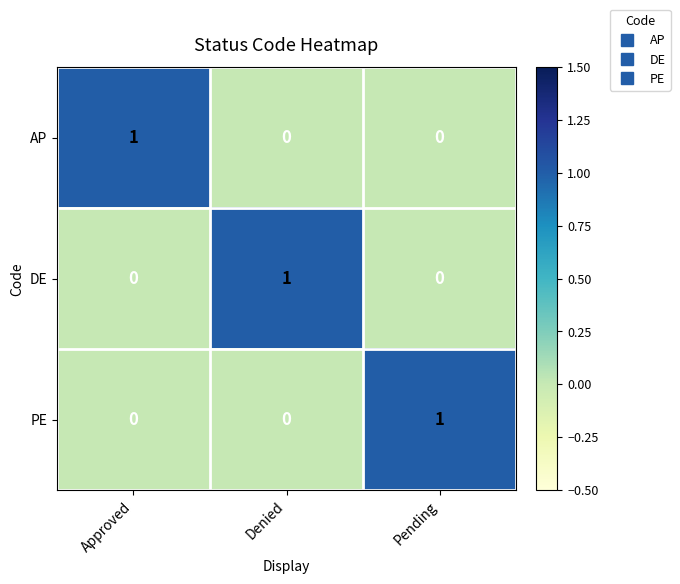

Reading left to right, list all the values displayed in this chart.

AP: 1	0	0
DE: 0	1	0
PE: 0	0	1